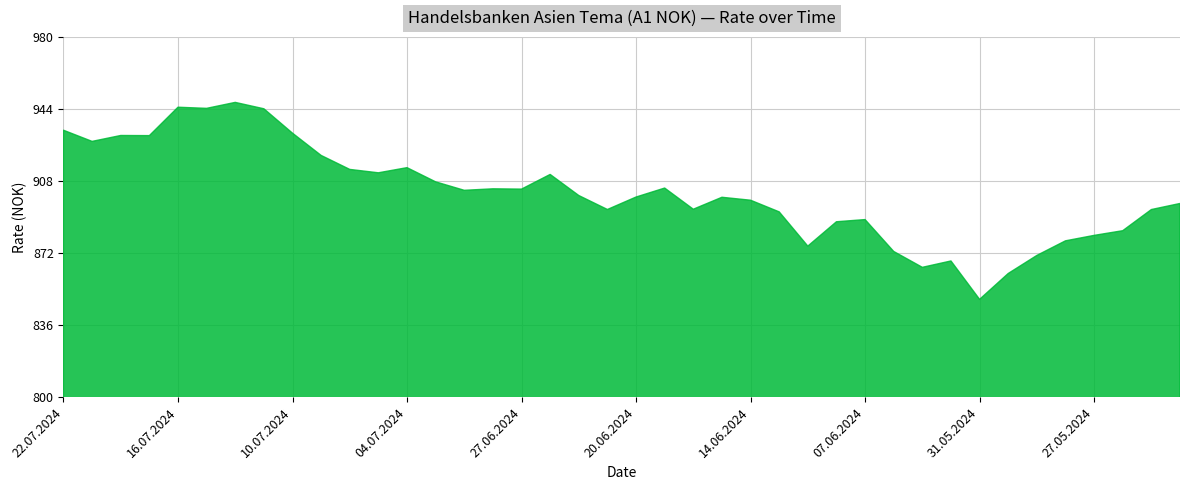

The value at 17.06.2024 is 567.4. True or false?

False